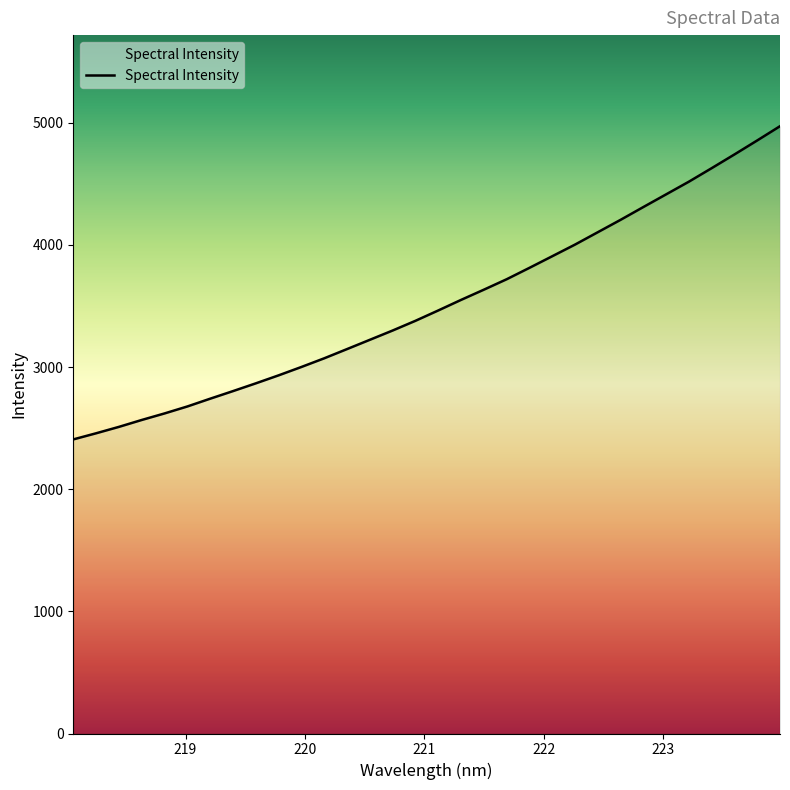

What is the difference between the maximum and minimum values?

2564.1